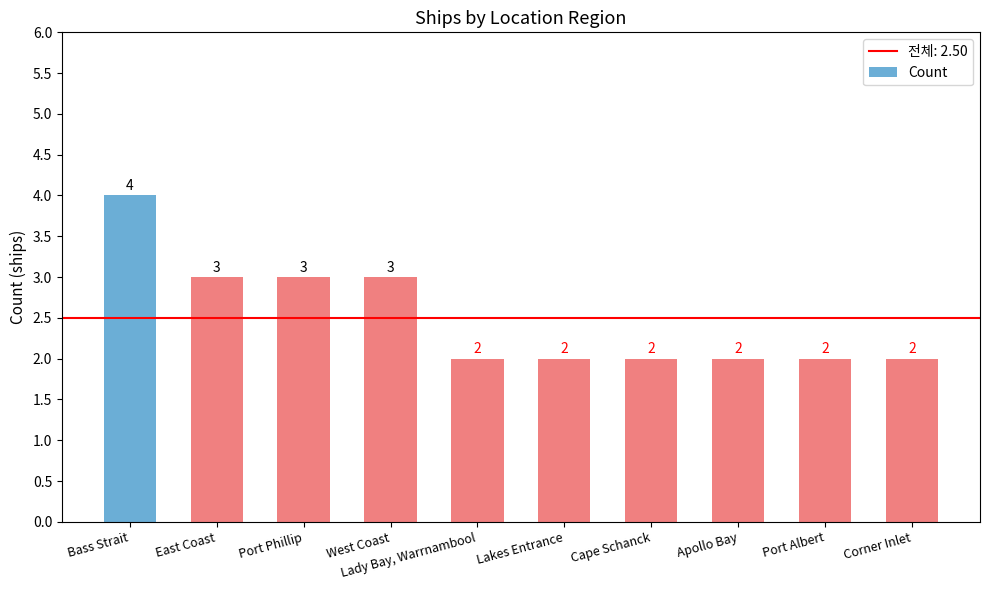

What position from the left is Cape Schanck?

7